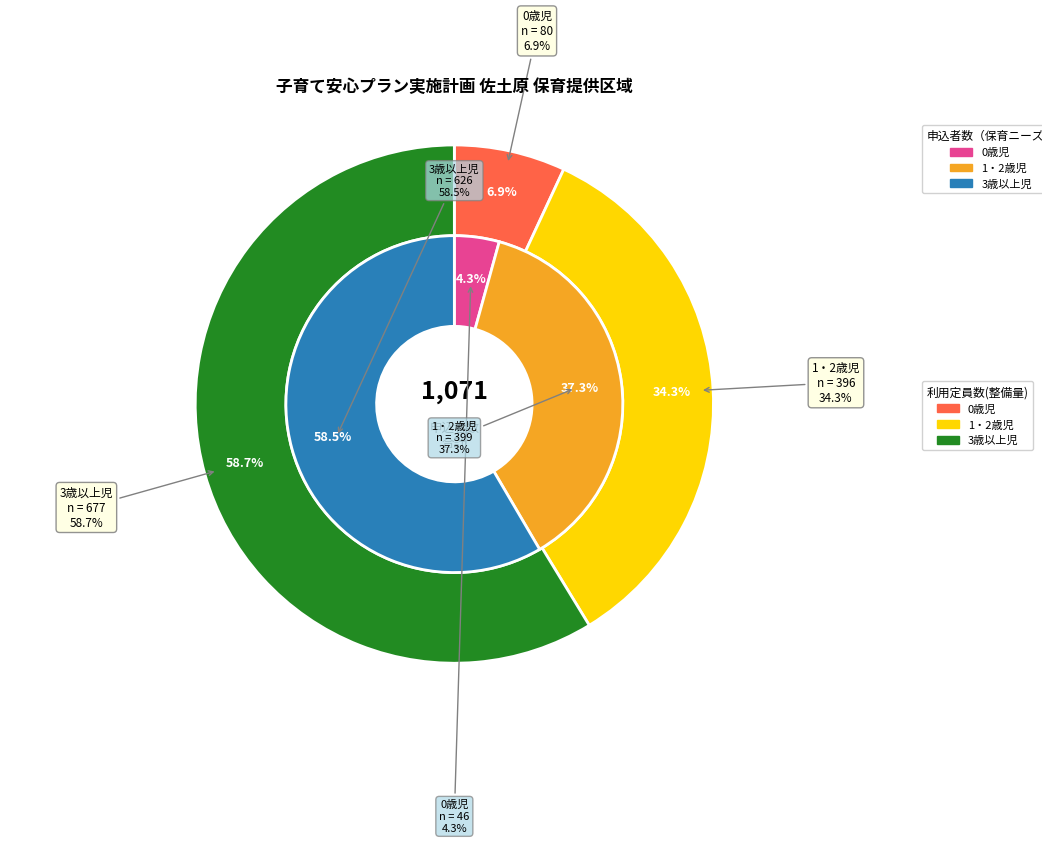

Which series changed the most between 0歳児 and 1・2歳児?

申込者数（保育ニーズ）